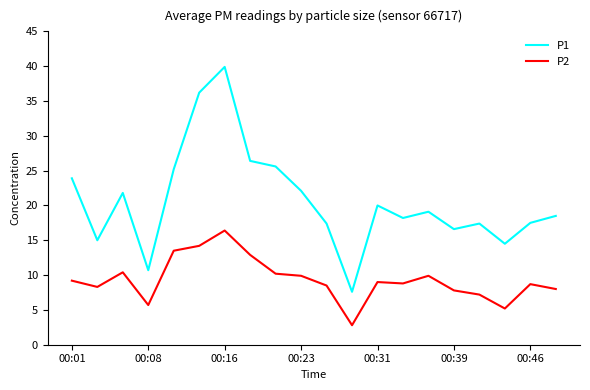

Which series has the largest total across all categories?

P1